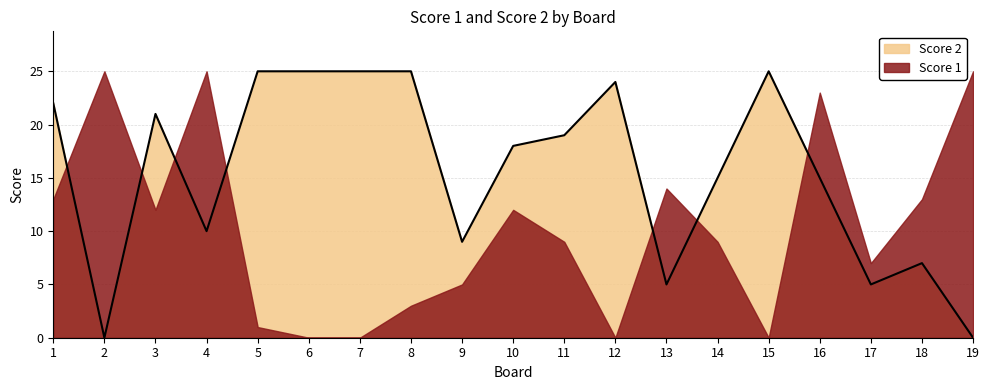

How many values are above zero?

17